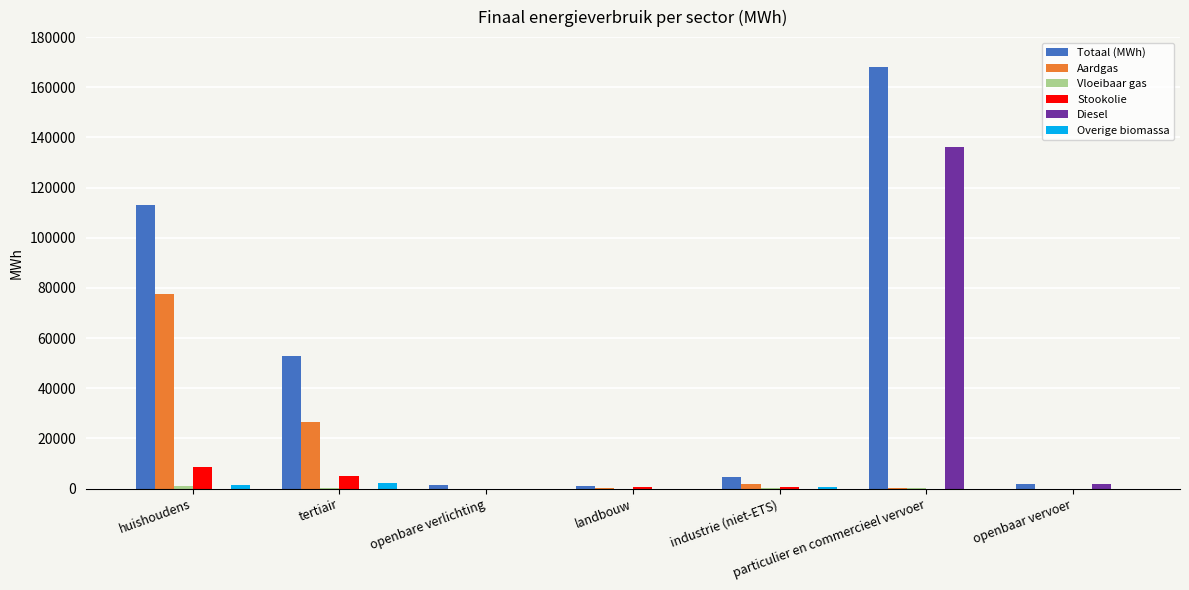

True or false: Overige biomassa has a value of 0.0 at particulier en commercieel vervoer.

True